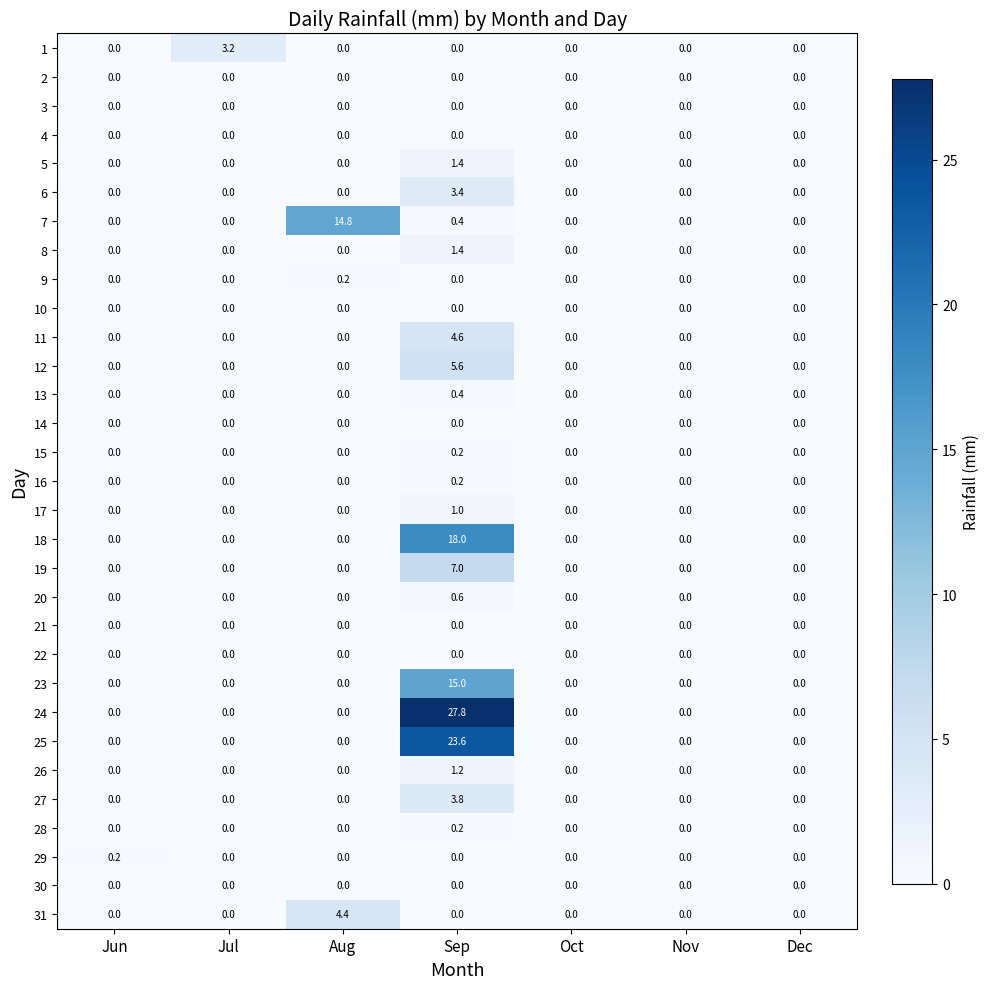

The value of 27 at Jul is 0.0. True or false?

True